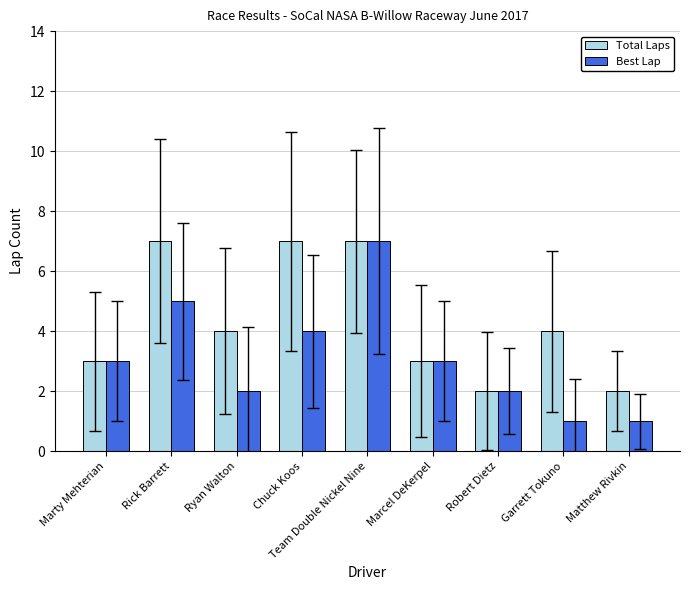

Is it true that Best Lap equals 3 at Marty Mehterian?

True